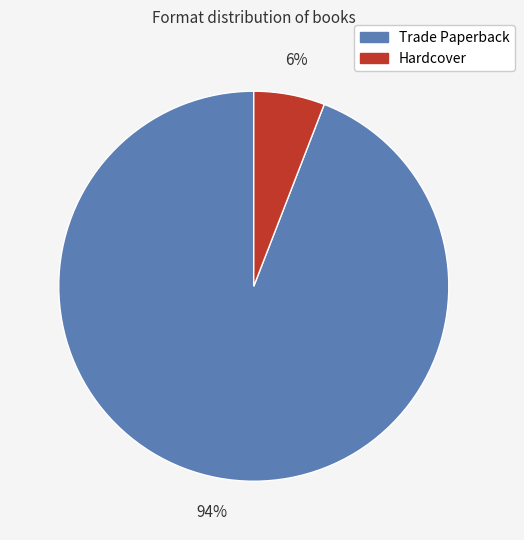

Is Trade Paperback the majority of the pie?

Yes